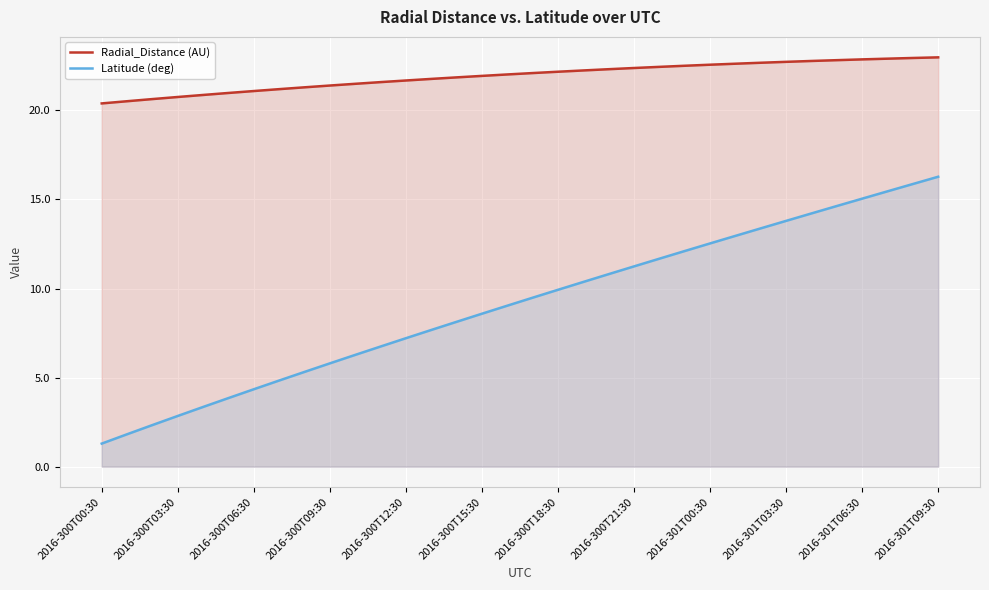

What is the average value of the Radial_Distance (AU) series?

21.9